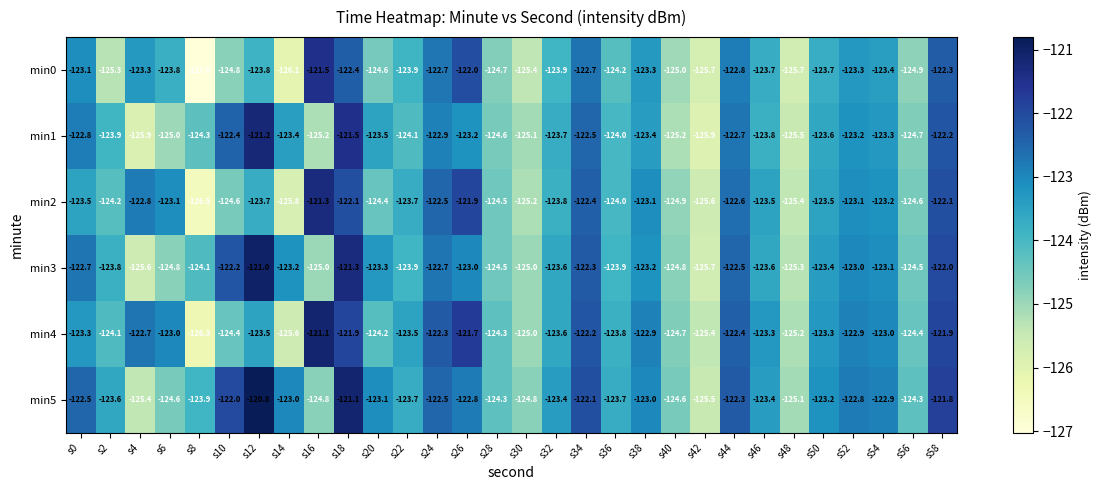

Which series has the largest range (max minus min)?

min0